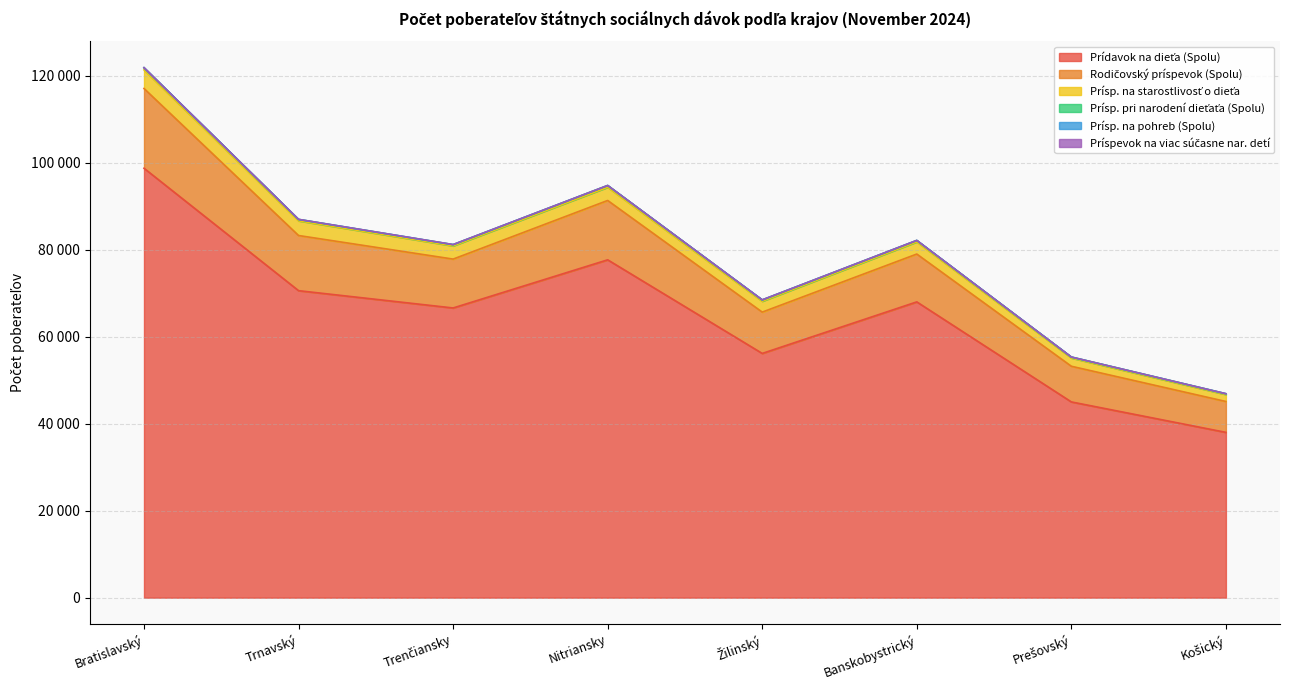

Which series has the widest spread of values?

Prídavok na dieťa (Spolu)